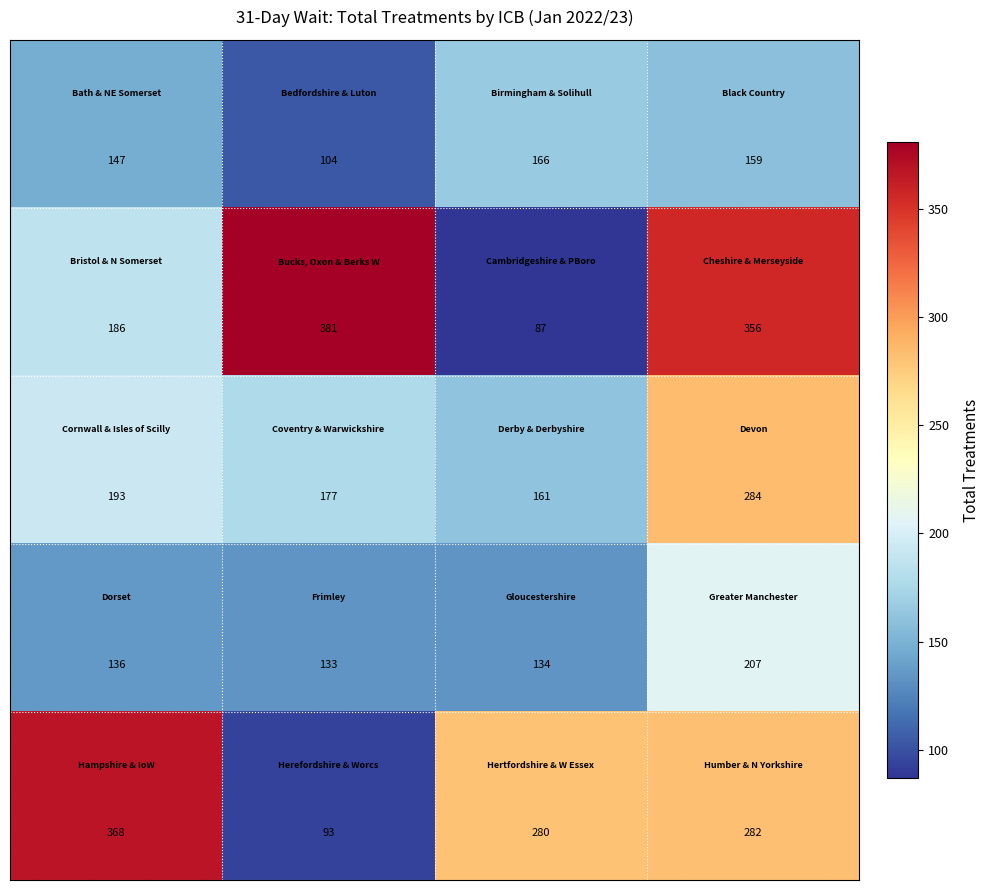

What is the smallest value displayed?

87